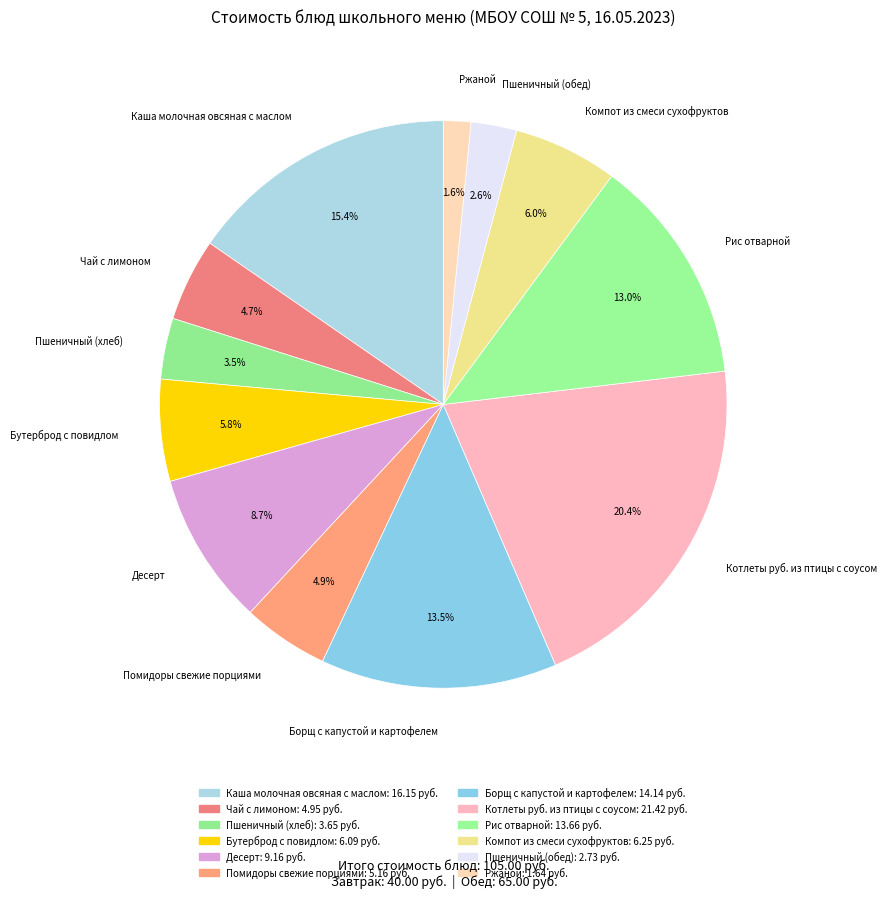

To the nearest percent, what is the combined percentage of Ржаной and Десерт?

10%